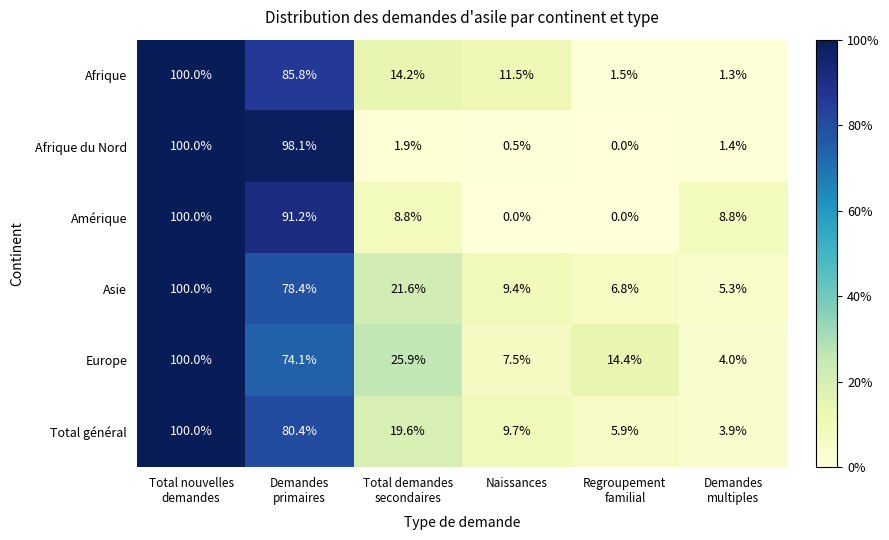

Count the number of data series in this chart.

6